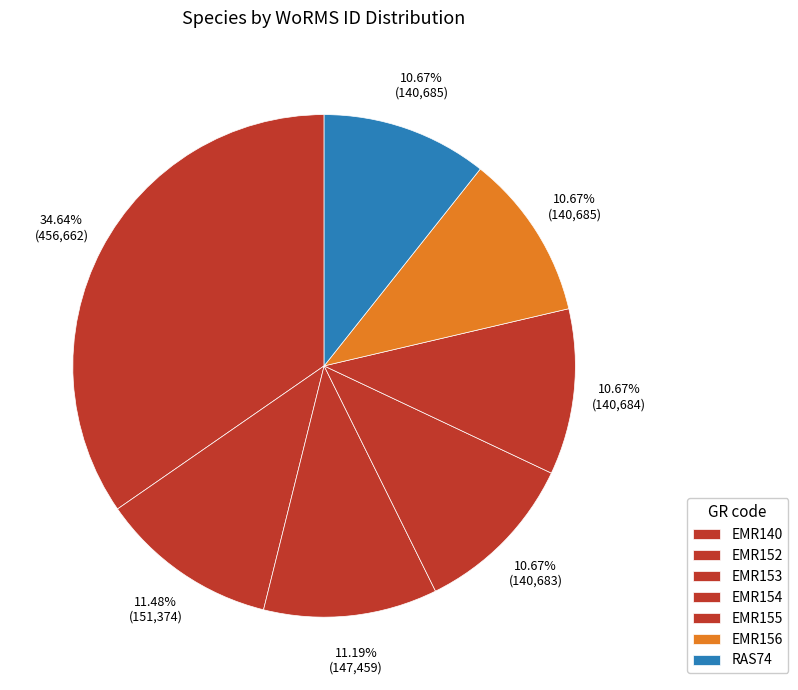

What is the change in value from EMR140 to EMR156?

-315977